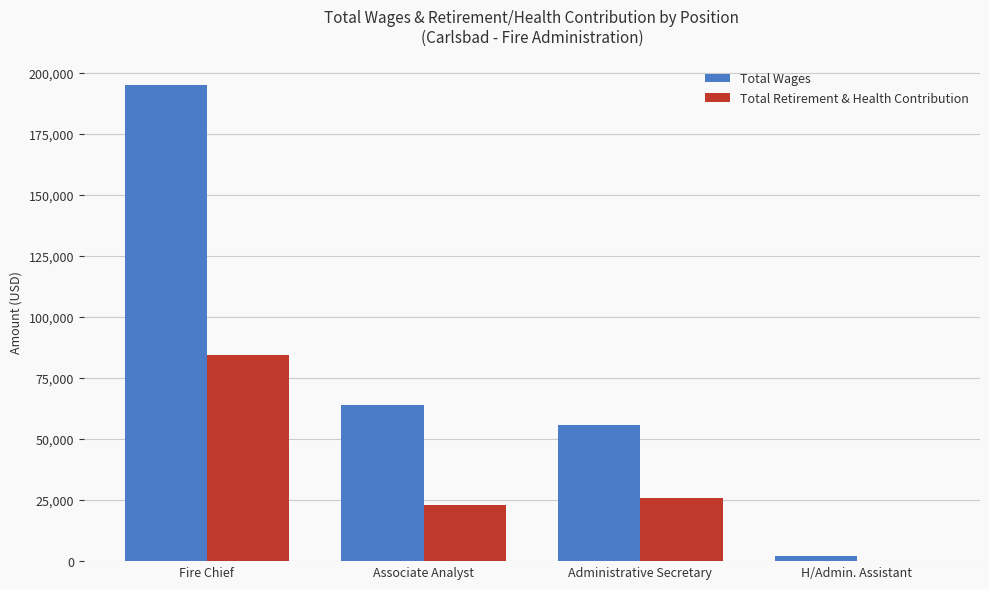

Reading right to left, transcribe all the data shown in this chart.

Total Wages: H/Admin. Assistant=2216	Administrative Secretary=55683	Associate Analyst=64050	Fire Chief=194942
Total Retirement & Health Contribution: H/Admin. Assistant=0	Administrative Secretary=25987	Associate Analyst=22866	Fire Chief=84213